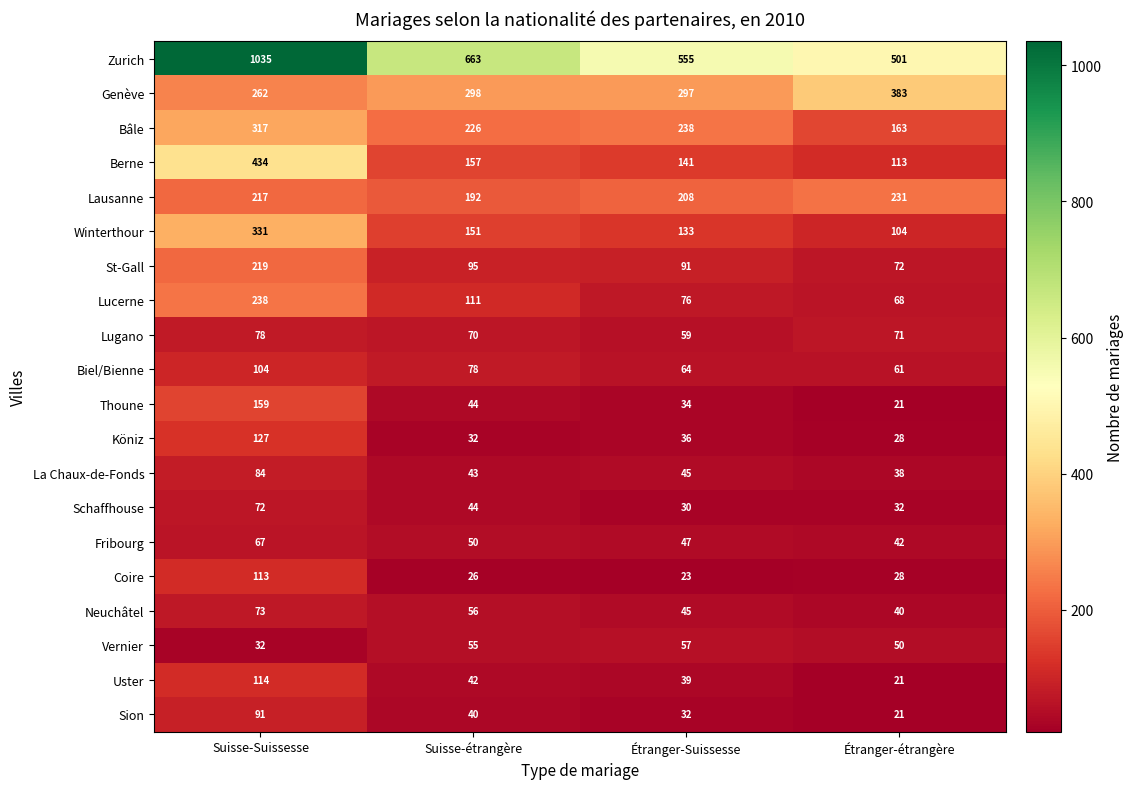

Which series has the widest spread of values?

Zurich